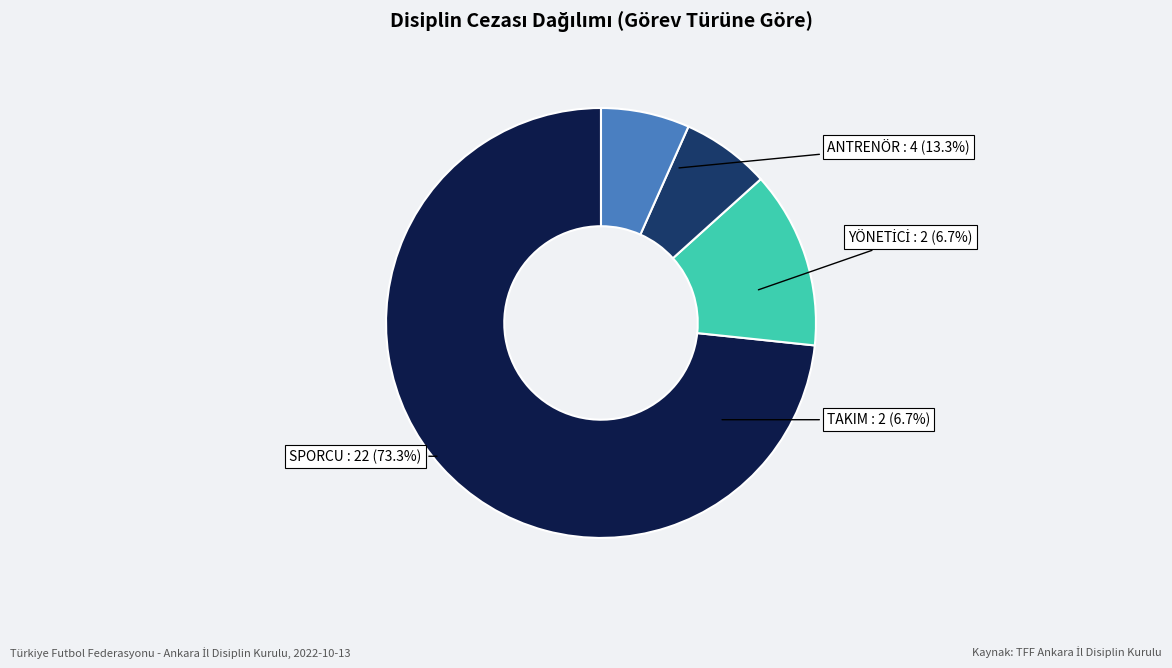

Which slice is the largest?

SPORCU